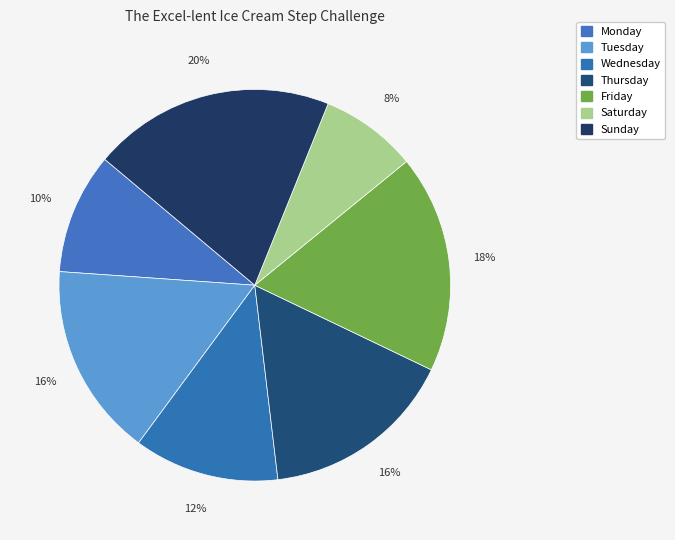

Count the number of slices in the pie.

7